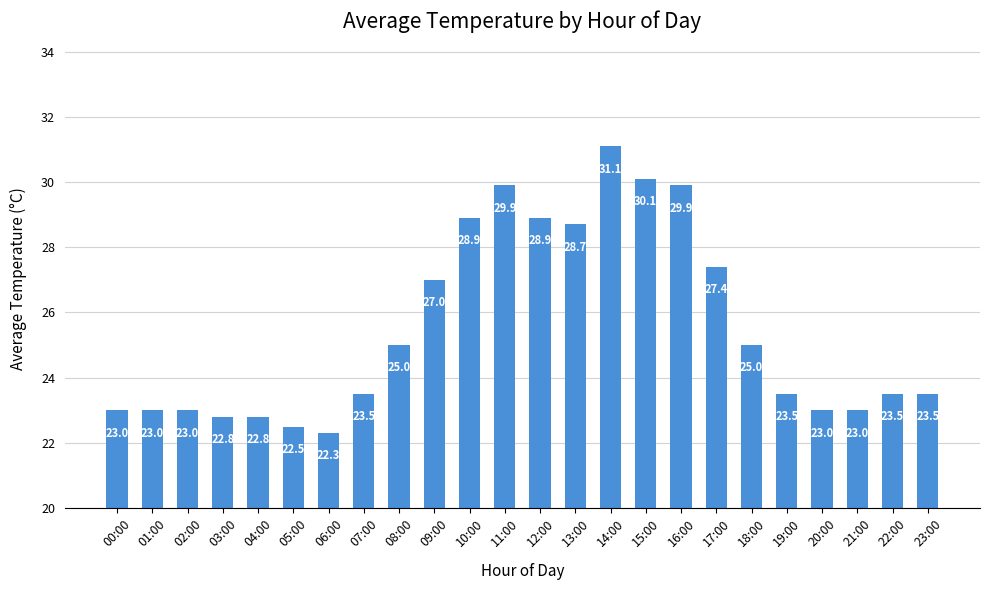

Read the value at 05:00.

22.5